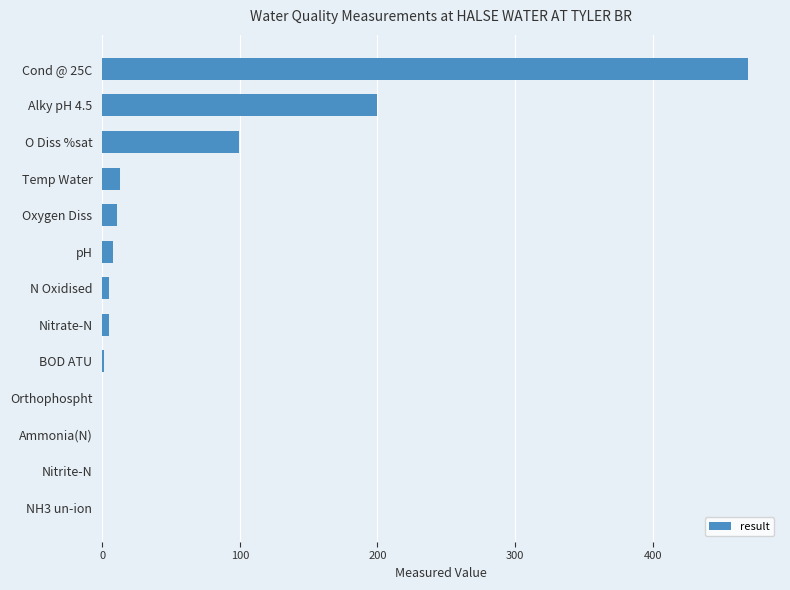

Where is the data nearest to the value 234?

Alky pH 4.5